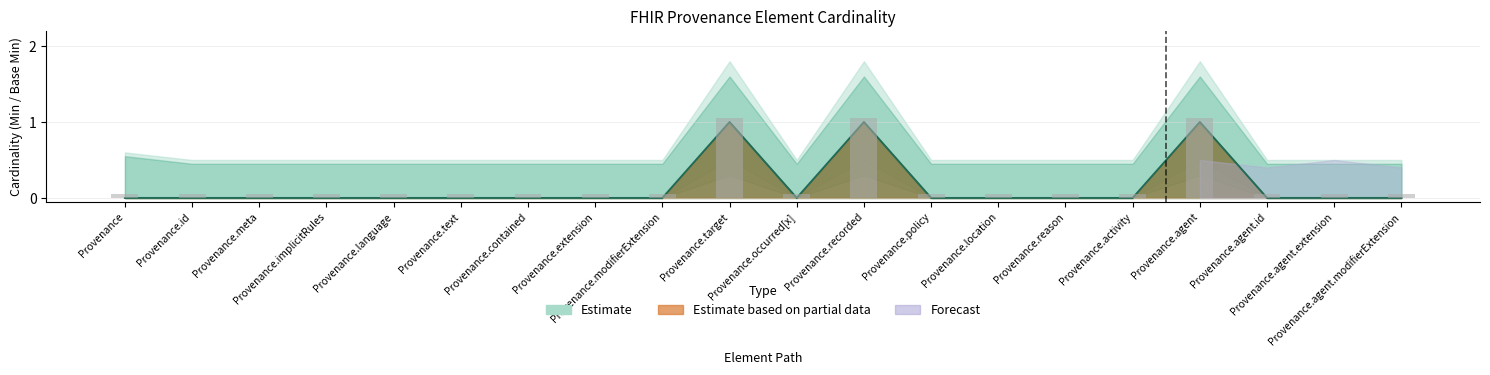

What is the total value across all series at Provenance.extension?

0.1